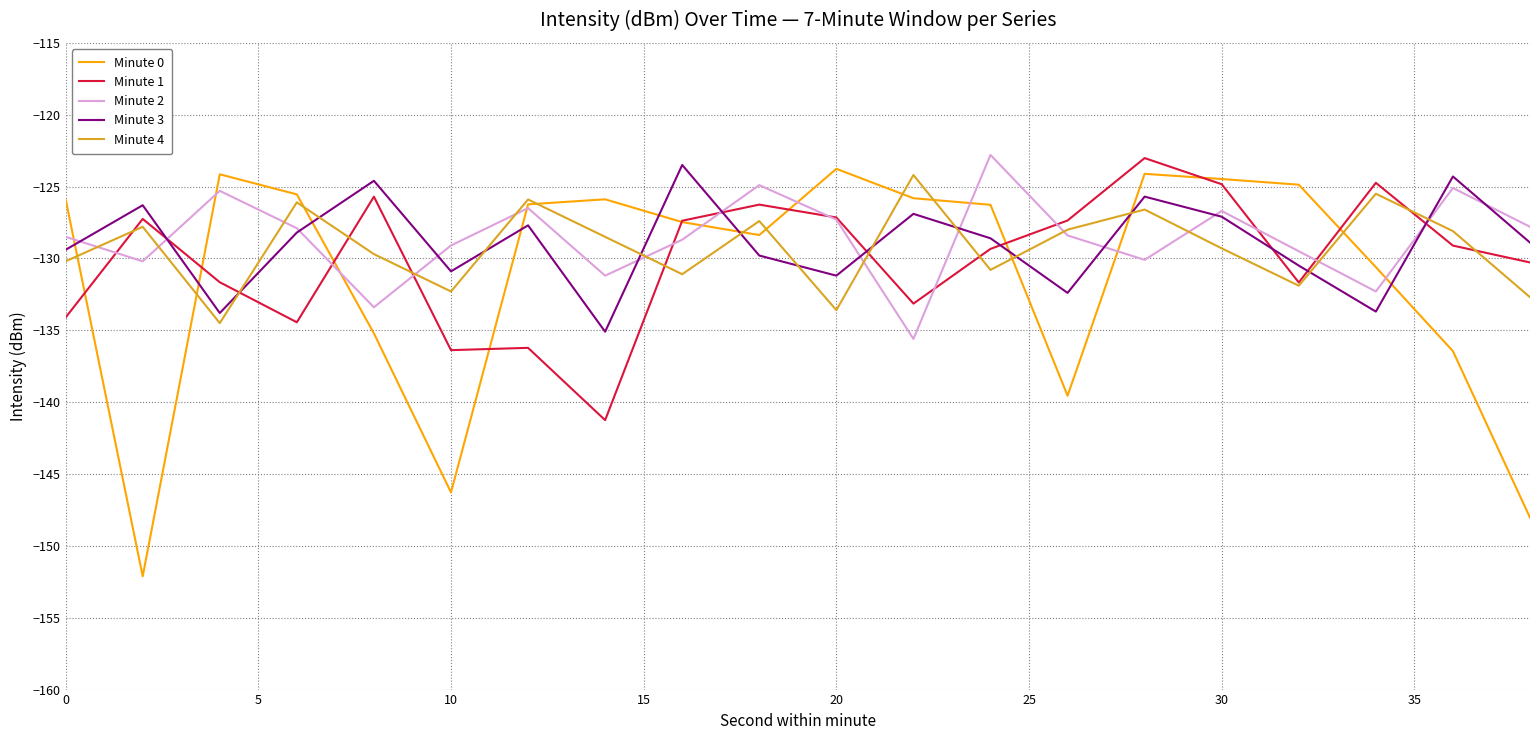

What is the smallest value displayed?

-152.1